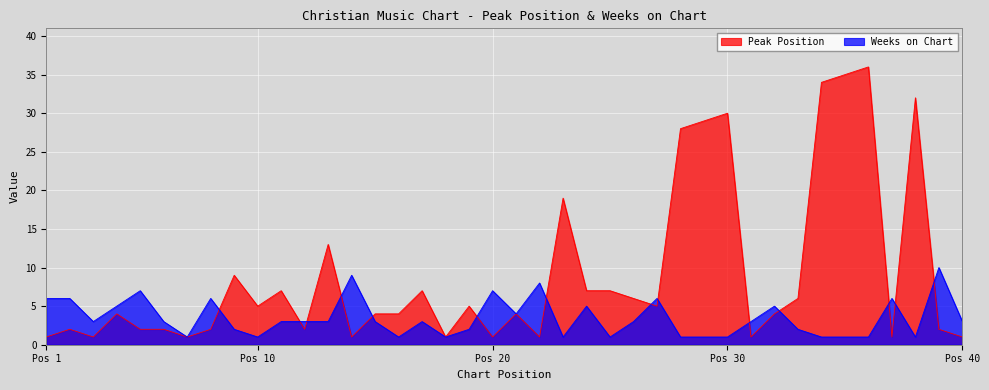

At which label is Peak Position closest to 18?

23